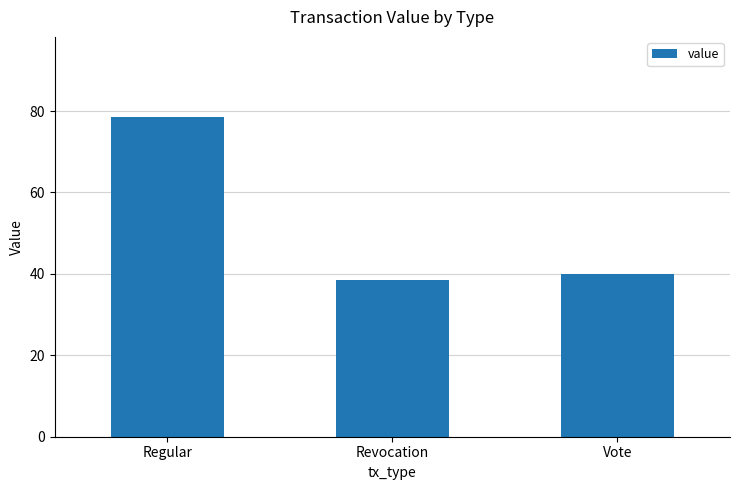

What is the average value?

52.4